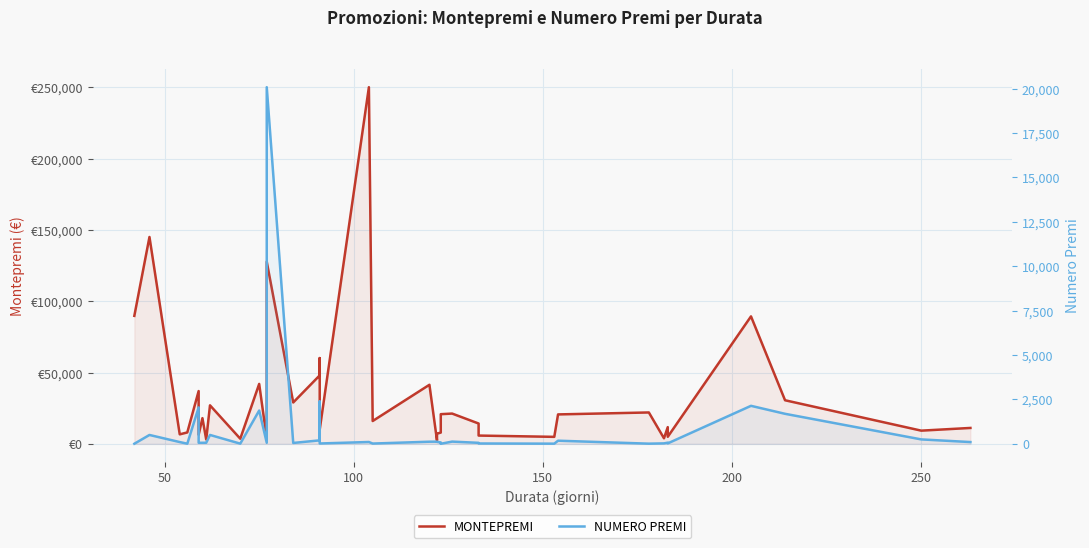

True or false: NUMERO PREMI and MONTEPREMI cross at least once.

False